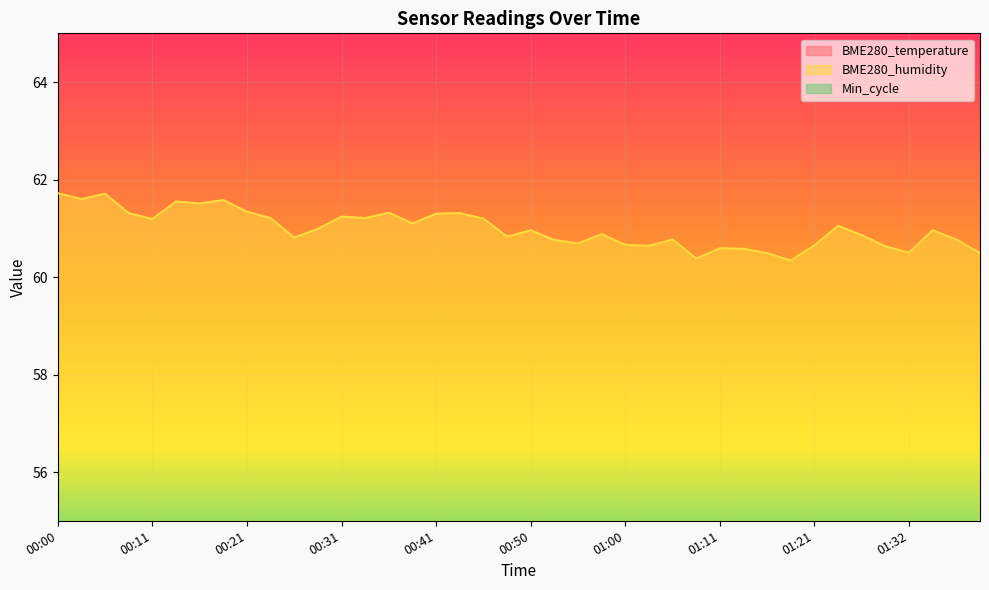

At which label is BME280_temperature closest to 20?

01:21